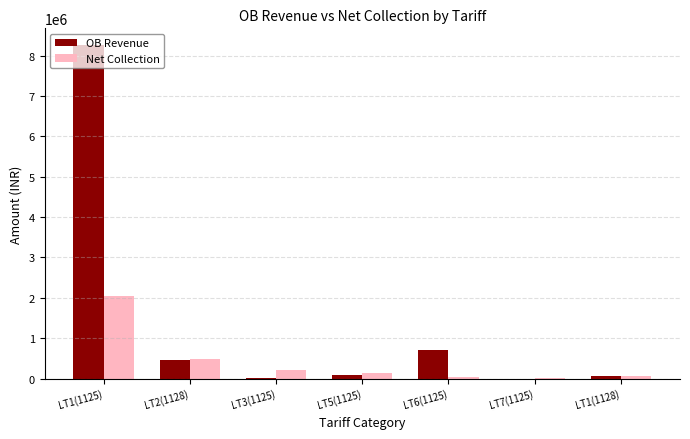

Where is Net Collection nearest to the value 1026741?

LT2(1128)